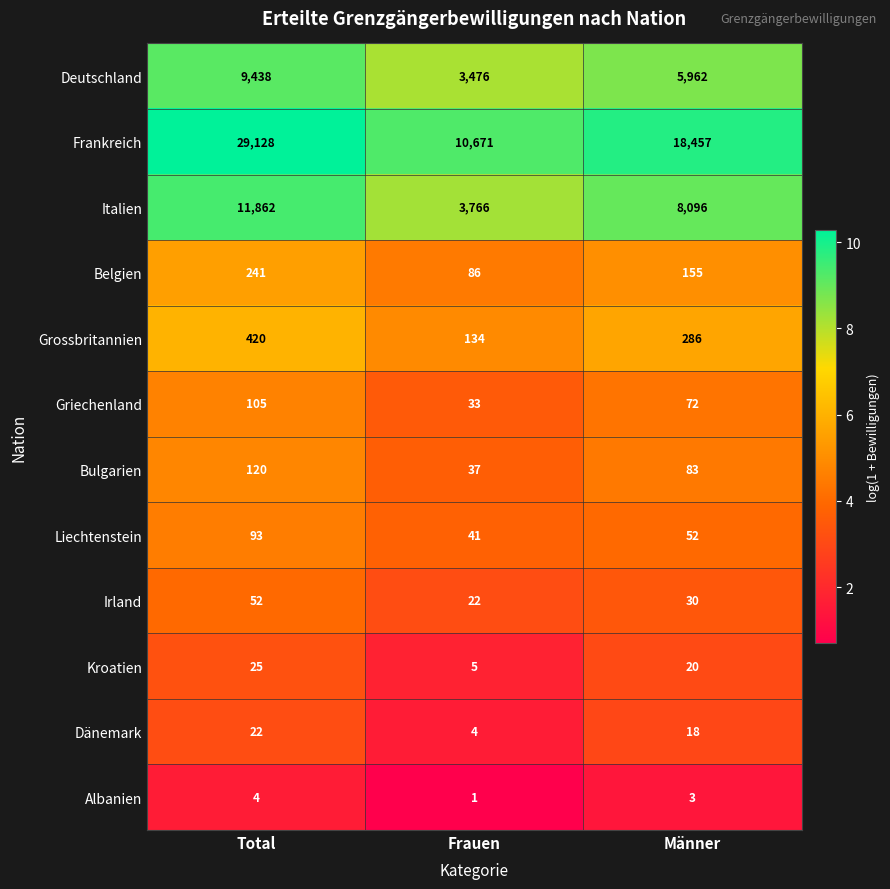

At which category is the sum across all series the highest?

Total